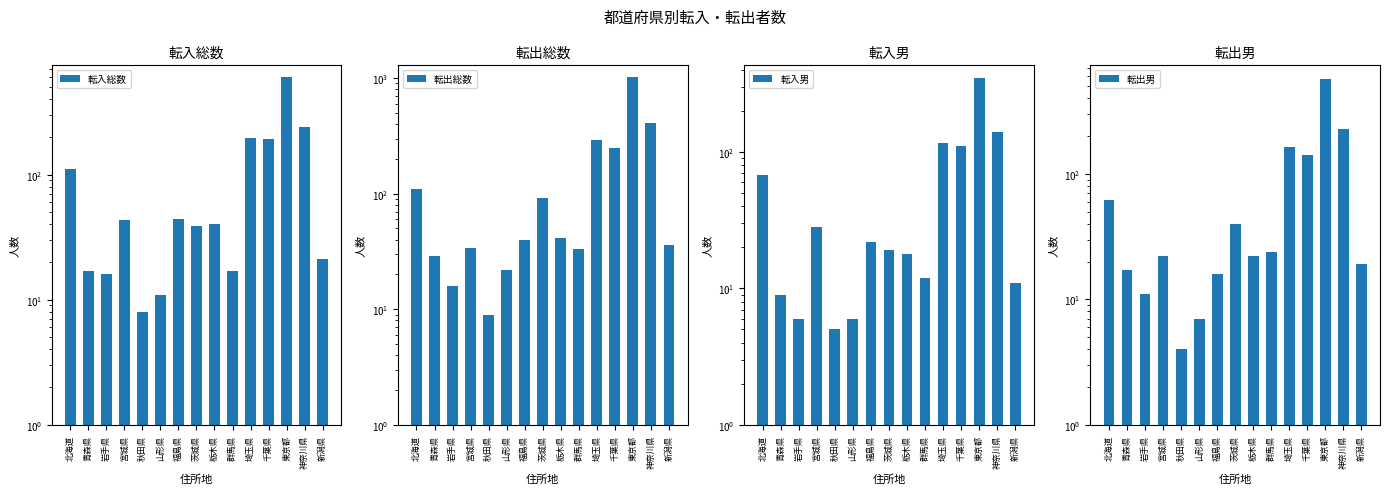

List the labels in order of 転入男 value, largest first.

東京都, 神奈川県, 埼玉県, 千葉県, 北海道, 宮城県, 福島県, 茨城県, 栃木県, 群馬県, 新潟県, 青森県, 岩手県, 山形県, 秋田県